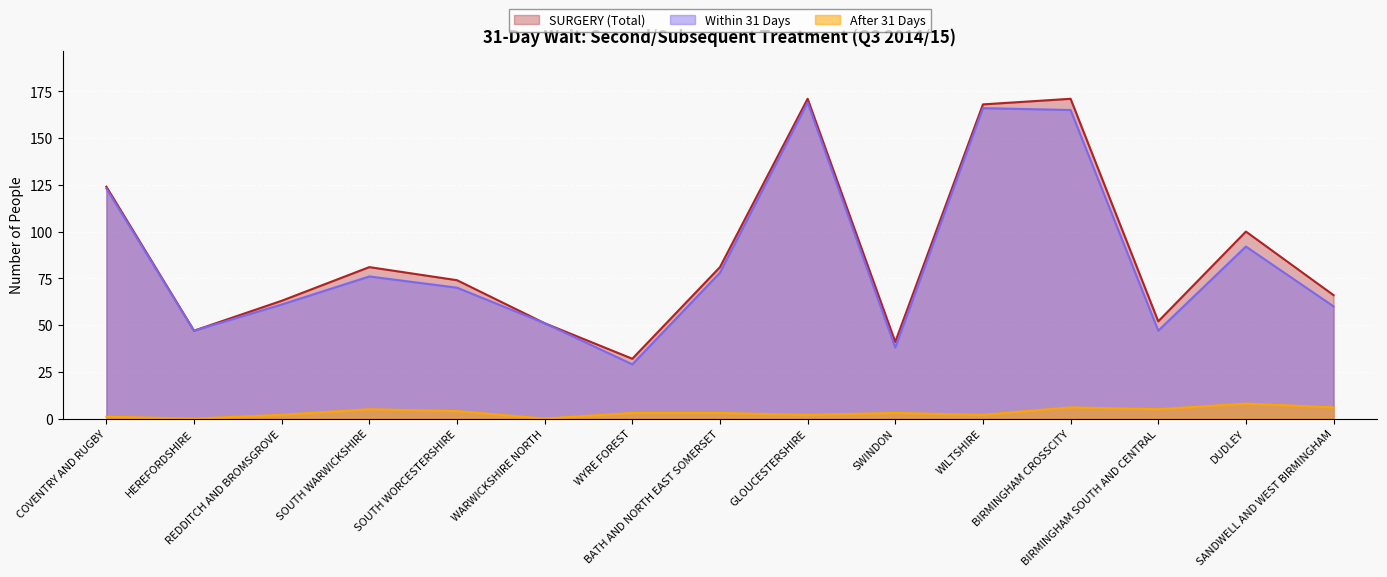

True or false: After 31 Days and Within 31 Days intersect in this chart.

False